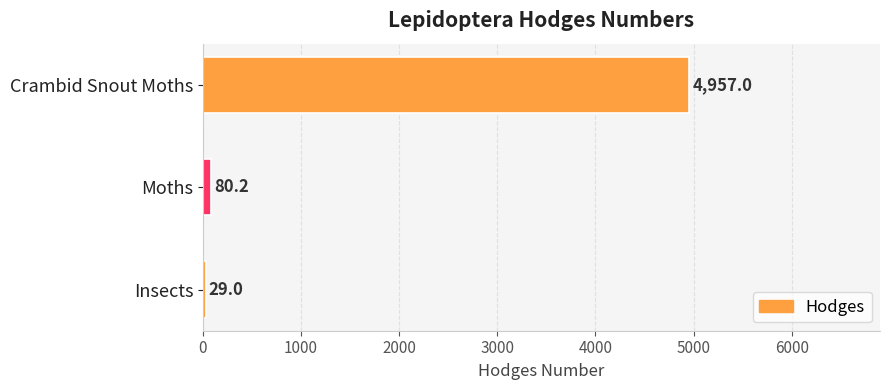

Is it true that the value at Crambid Snout Moths is 4957.0?

True